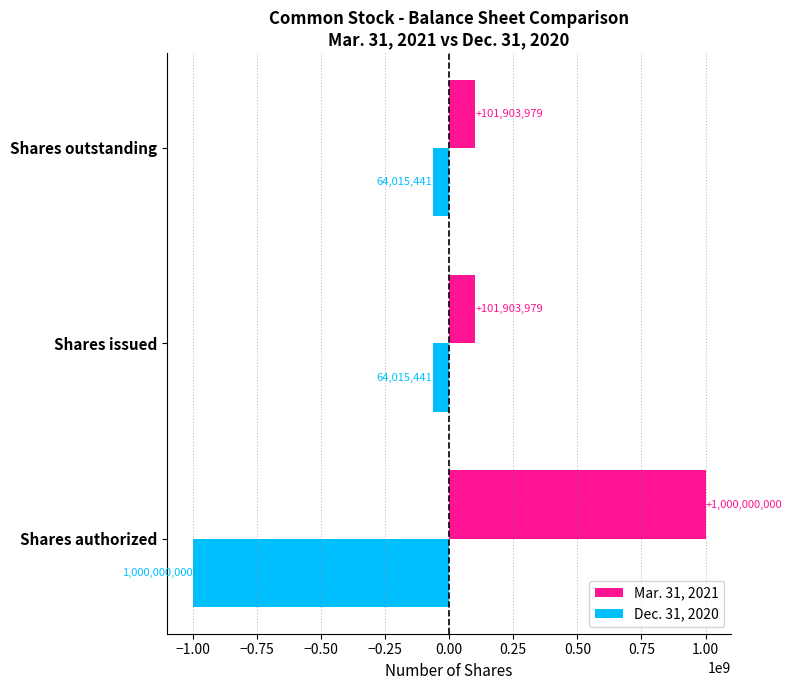

Between Shares authorized and Shares issued, which series saw the biggest shift?

Dec. 31, 2020